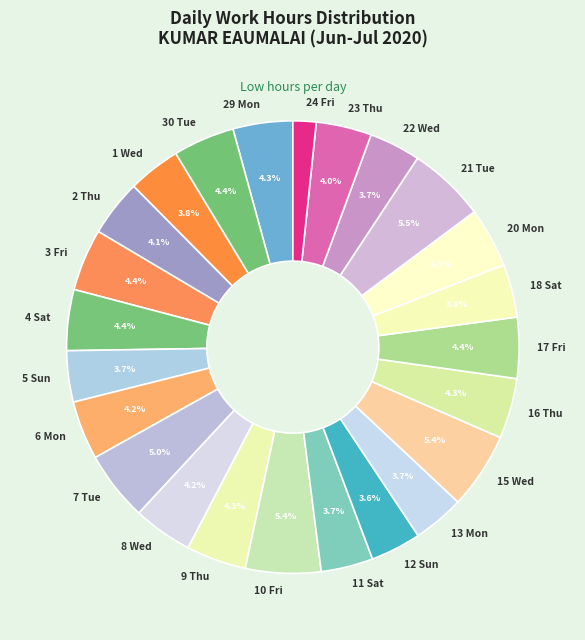

Which slice is the smallest?

24 Fri